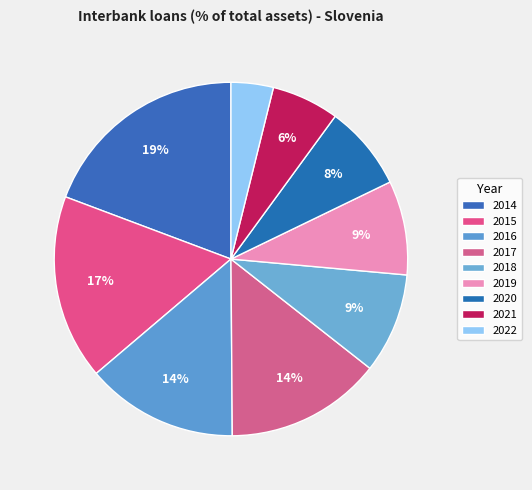

How many slices are in this pie chart?

9